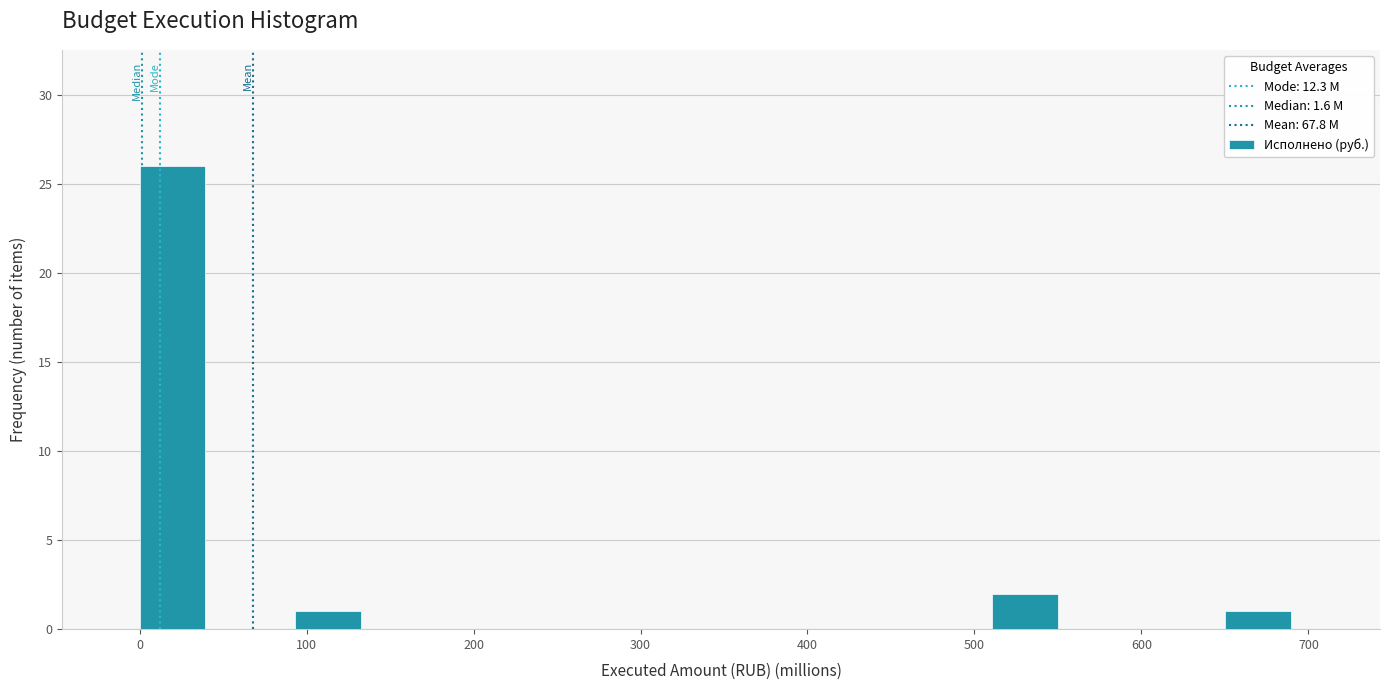

What is the height of the bar covering 90 to 140 on the x-axis? Neither the bar edges nor the heights are printed on the chart, so give them approximately, as read against the axes.

1